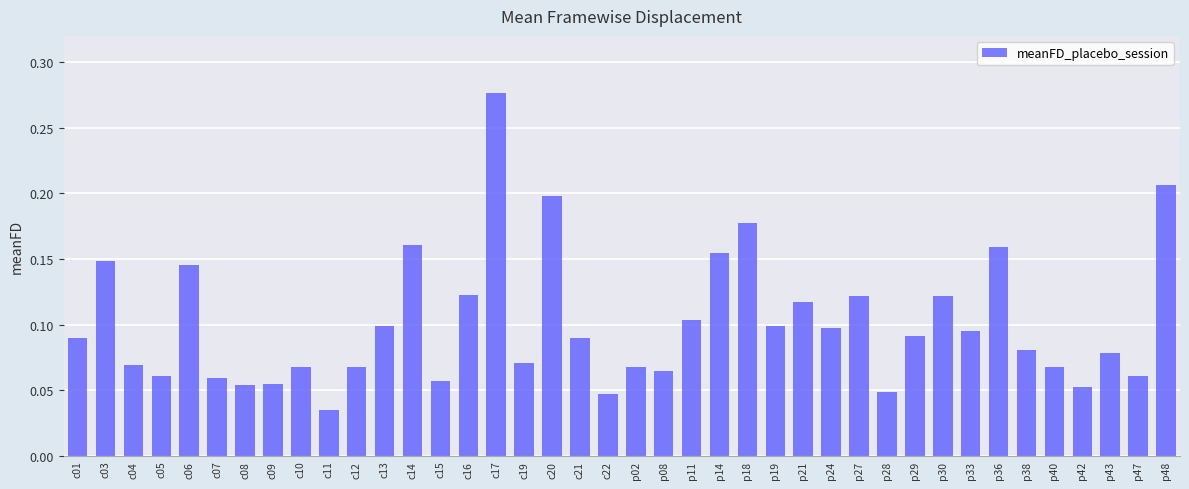

What is the label of the 5th bar from the right?

p40